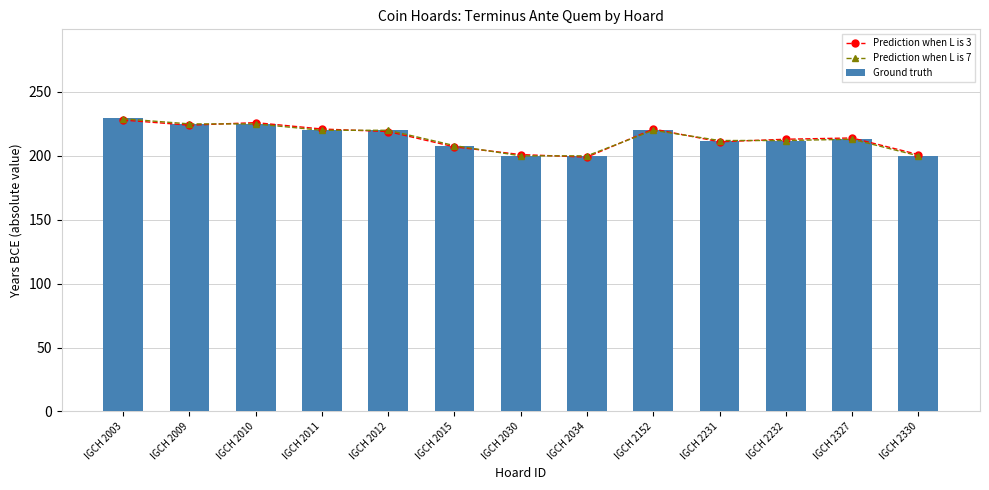

Is the value of Prediction when L is 7 at IGCH 2034 greater than the value of Prediction when L is 3 at IGCH 2003?

No